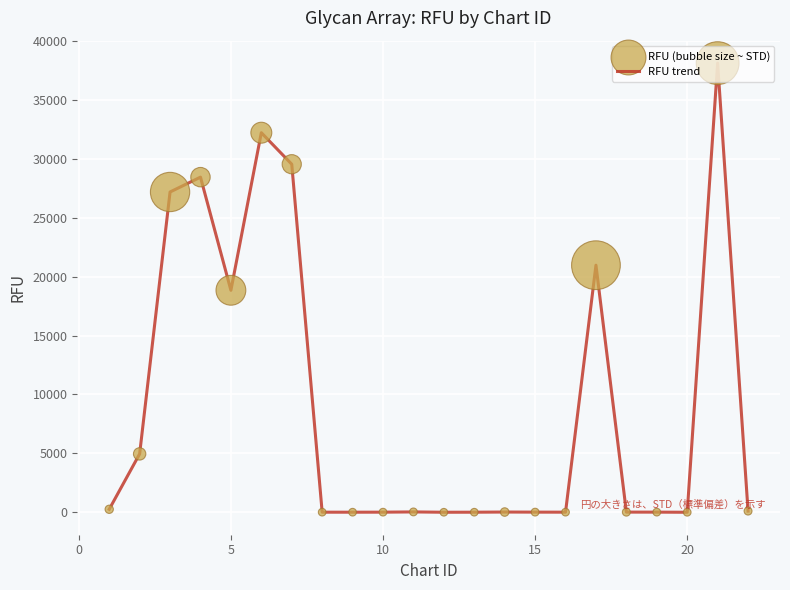

What is the maximum value shown in the chart?

38134.5